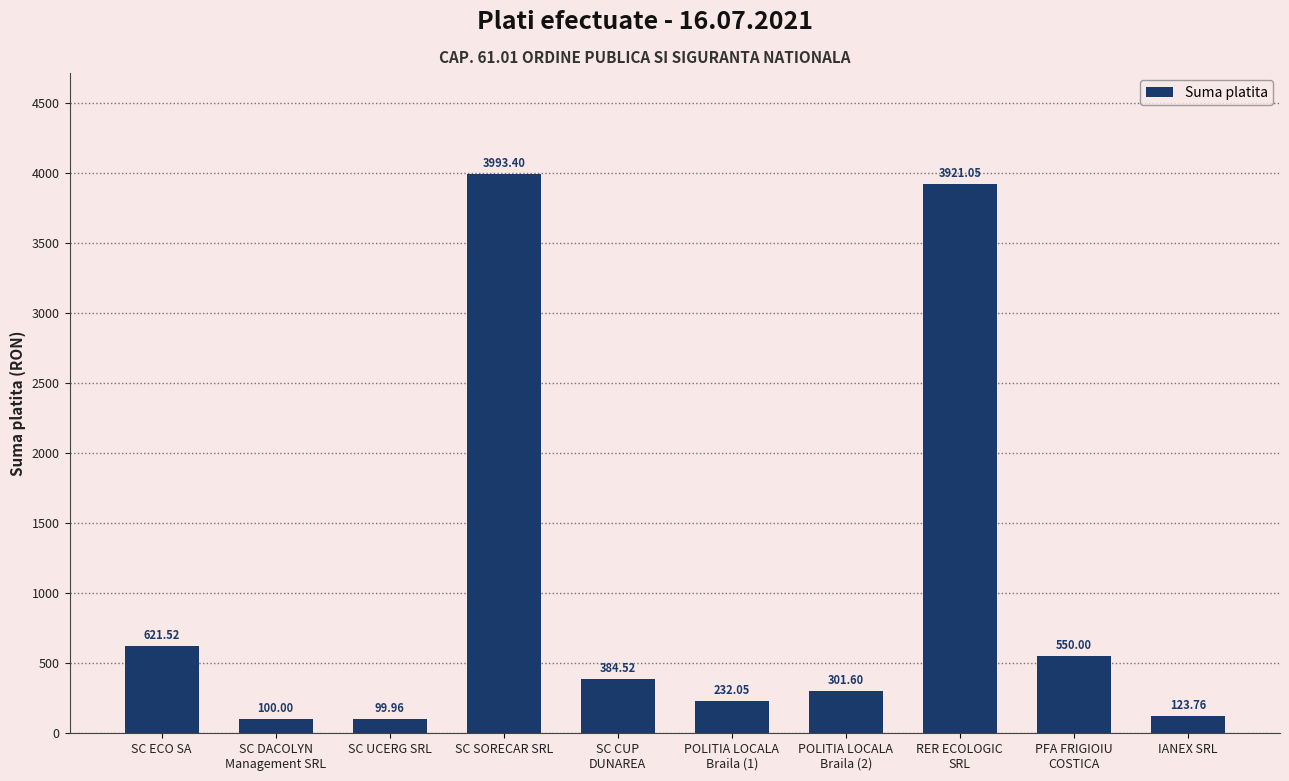

At which category does the chart reach its minimum across all series?

SC UCERG SRL